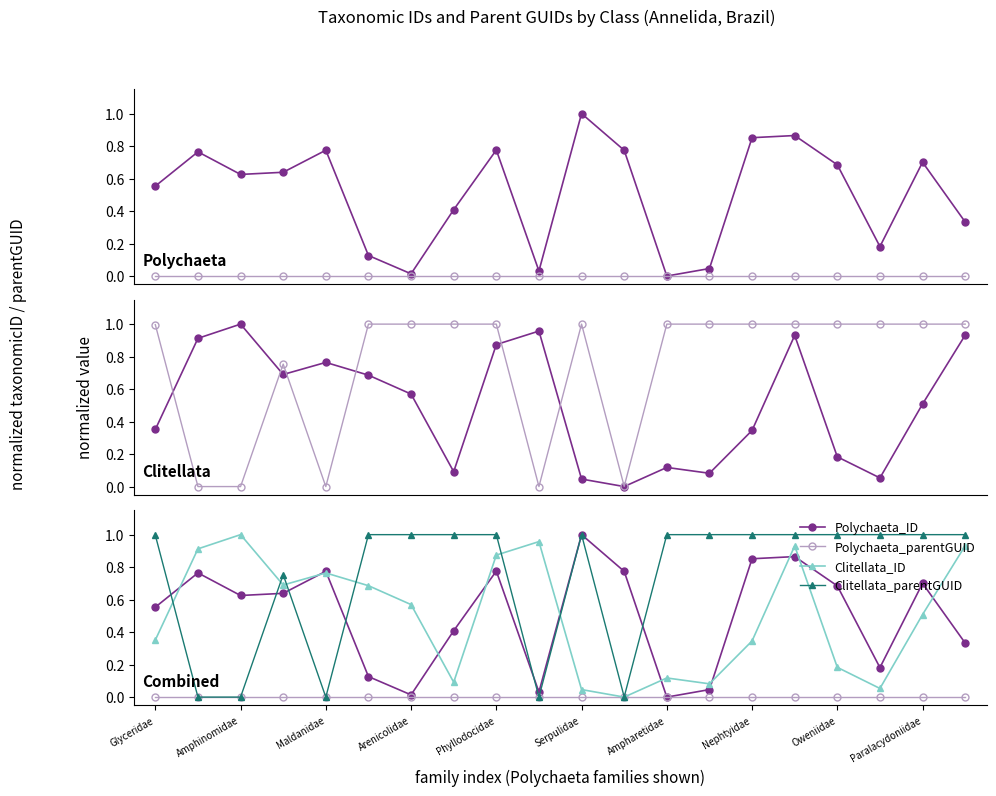

The value of Clitellata_ID at Paralacydoniidae is 0.7. True or false?

False